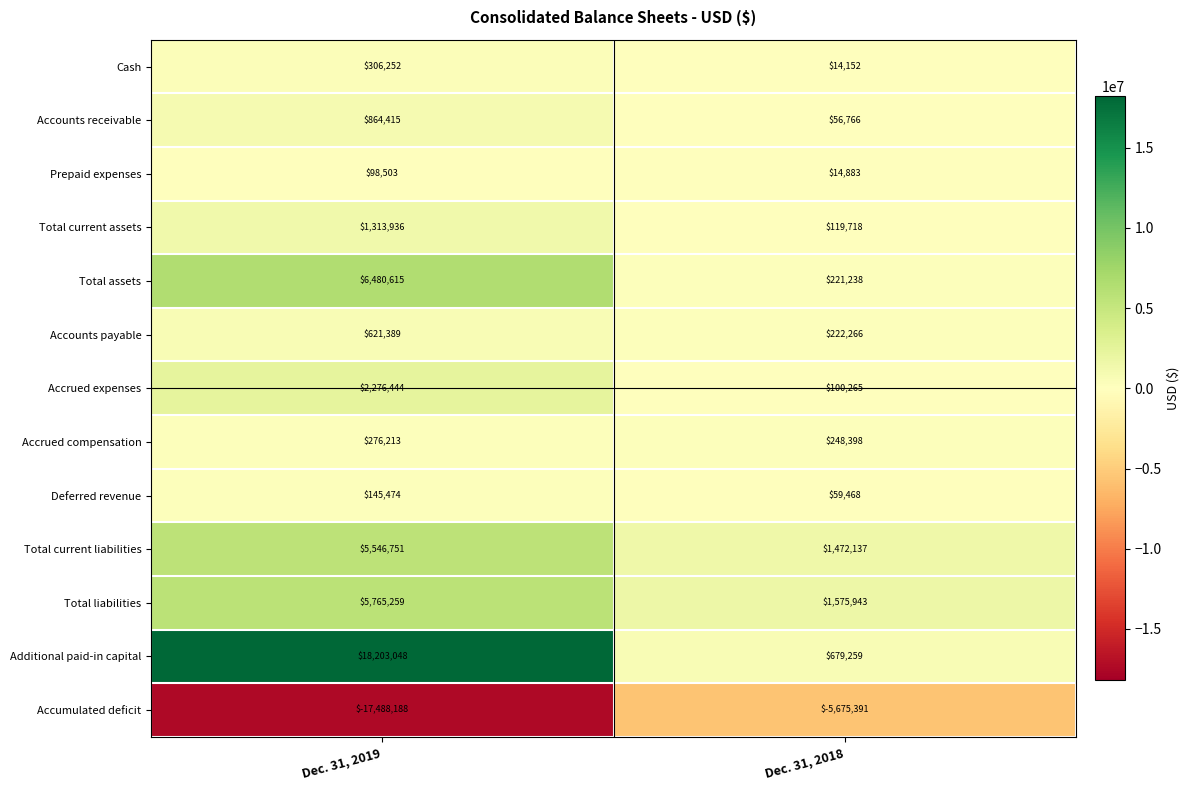

At how many categories does at least one series exceed 901087?

2